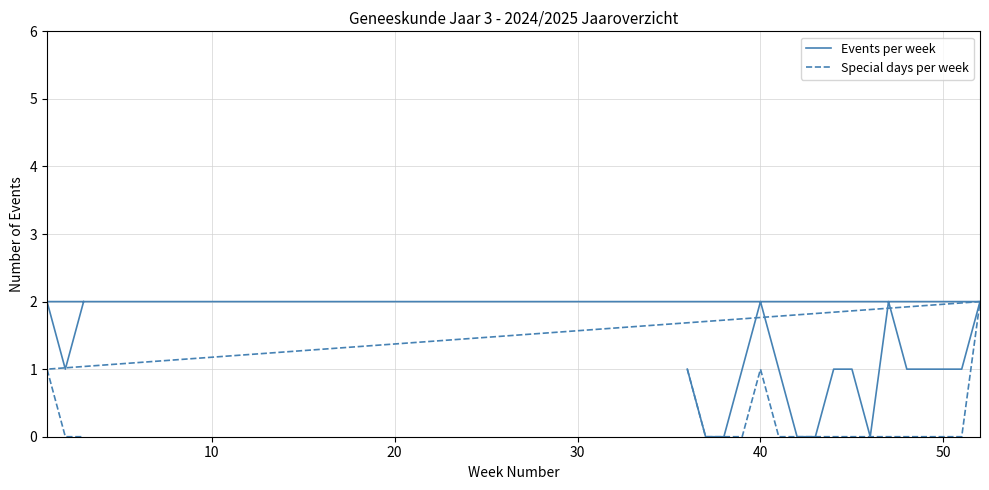

Which series has the largest range (max minus min)?

Events per week